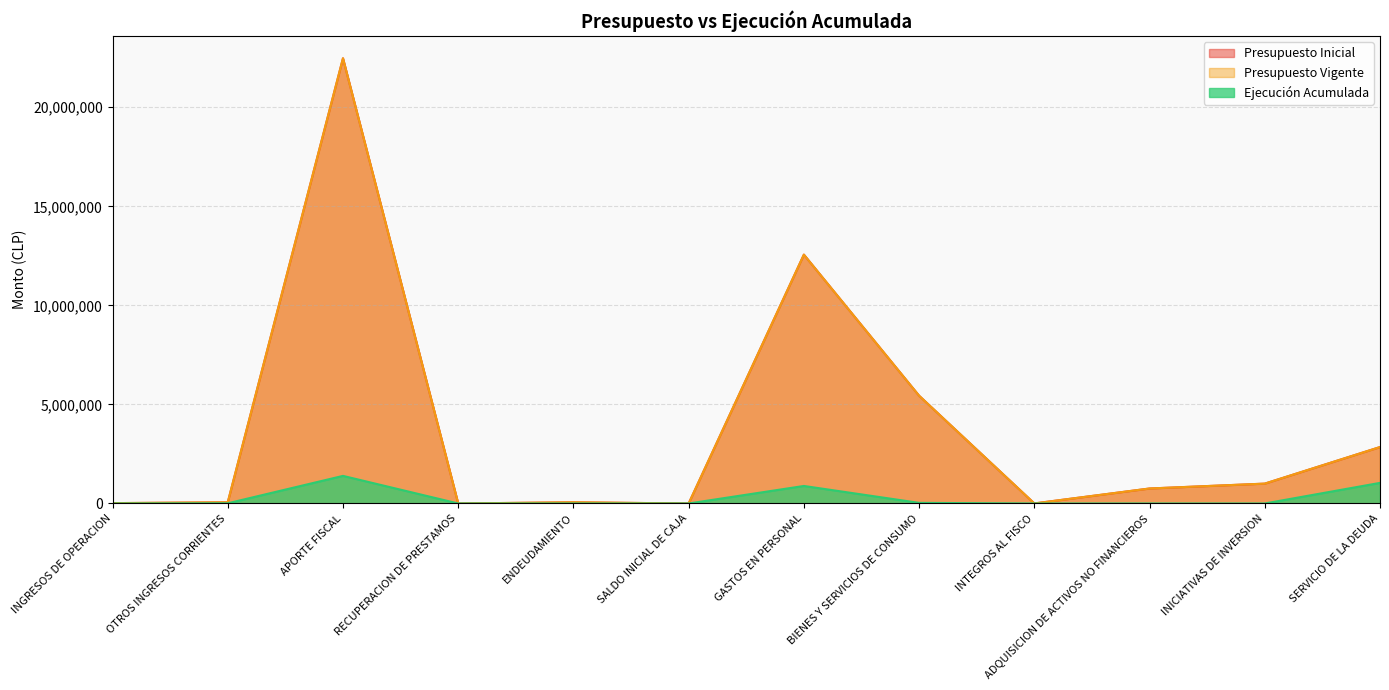

Reading right to left, transcribe all the data shown in this chart.

Presupuesto Inicial: SERVICIO DE LA DEUDA=2848283	INICIATIVAS DE INVERSION=1002676	ADQUISICION DE ACTIVOS NO FINANCIEROS=756830	INTEGROS AL FISCO=2933	BIENES Y SERVICIOS DE CONSUMO=5439533	GASTOS EN PERSONAL=12560590	SALDO INICIAL DE CAJA=20	ENDEUDAMIENTO=60000	RECUPERACION DE PRESTAMOS=1029	APORTE FISCAL=22471881	OTROS INGRESOS CORRIENTES=59393	INGRESOS DE OPERACION=18522
Presupuesto Vigente: SERVICIO DE LA DEUDA=2848283	INICIATIVAS DE INVERSION=1002676	ADQUISICION DE ACTIVOS NO FINANCIEROS=756830	INTEGROS AL FISCO=2933	BIENES Y SERVICIOS DE CONSUMO=5439533	GASTOS EN PERSONAL=12560590	SALDO INICIAL DE CAJA=20	ENDEUDAMIENTO=60000	RECUPERACION DE PRESTAMOS=1029	APORTE FISCAL=22471881	OTROS INGRESOS CORRIENTES=59393	INGRESOS DE OPERACION=18522
Ejecución Acumulada: SERVICIO DE LA DEUDA=1040234	INICIATIVAS DE INVERSION=0	ADQUISICION DE ACTIVOS NO FINANCIEROS=0	INTEGROS AL FISCO=7	BIENES Y SERVICIOS DE CONSUMO=31749	GASTOS EN PERSONAL=884815	SALDO INICIAL DE CAJA=0	ENDEUDAMIENTO=0	RECUPERACION DE PRESTAMOS=186	APORTE FISCAL=1393364	OTROS INGRESOS CORRIENTES=9771	INGRESOS DE OPERACION=46